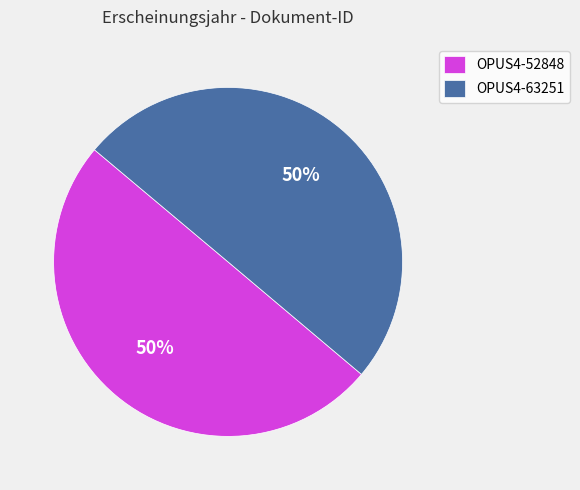

Is the sum of OPUS4-52848 and OPUS4-63251 greater than half?

Yes